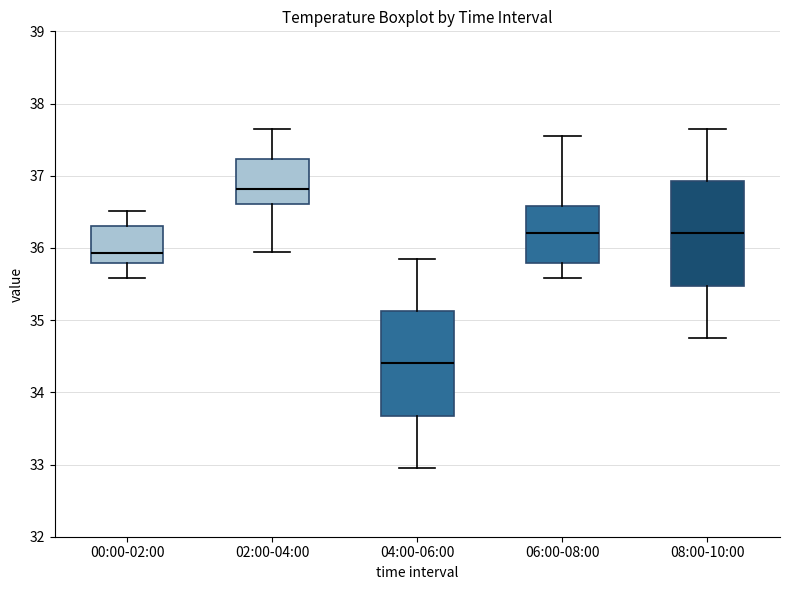

Reading left to right, transcribe this box plot: for each box, give where its median line is, the range the box spans, and where its two whiskers end, as read against the y-axis. The values are not printed on the chart, so give them approximately, as read against the axis.

00:00-02:00: median 35.9, box 35.8 to 36.3, whiskers 35.6 to 36.5
02:00-04:00: median 36.8, box 36.6 to 37.2, whiskers 36.0 to 37.7
04:00-06:00: median 34.4, box 33.7 to 35.1, whiskers 33.0 to 35.9
06:00-08:00: median 36.2, box 35.8 to 36.6, whiskers 35.6 to 37.6
08:00-10:00: median 36.2, box 35.5 to 36.9, whiskers 34.8 to 37.7